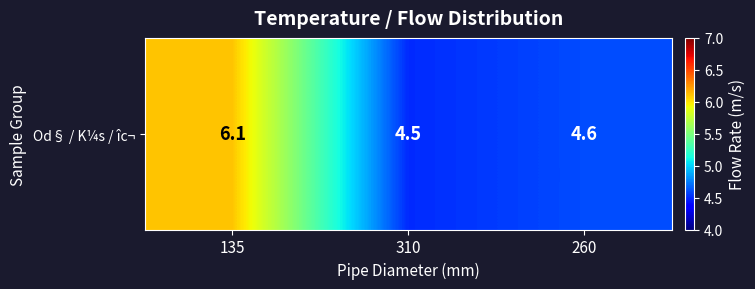

What is the change in value from 310 to 260?

+0.1